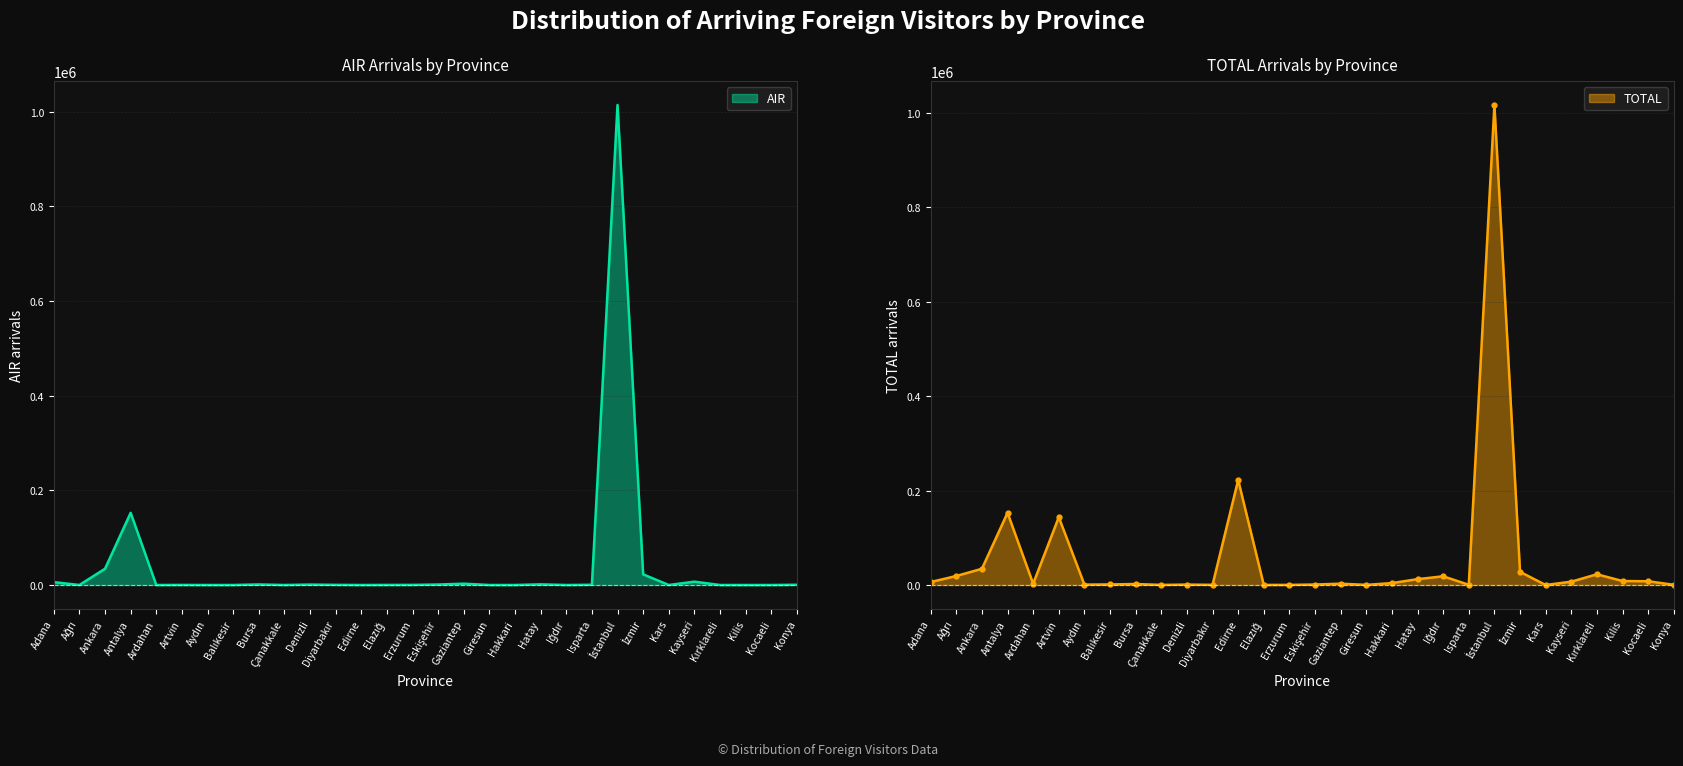

At which category does TOTAL reach its first local peak?

Antalya